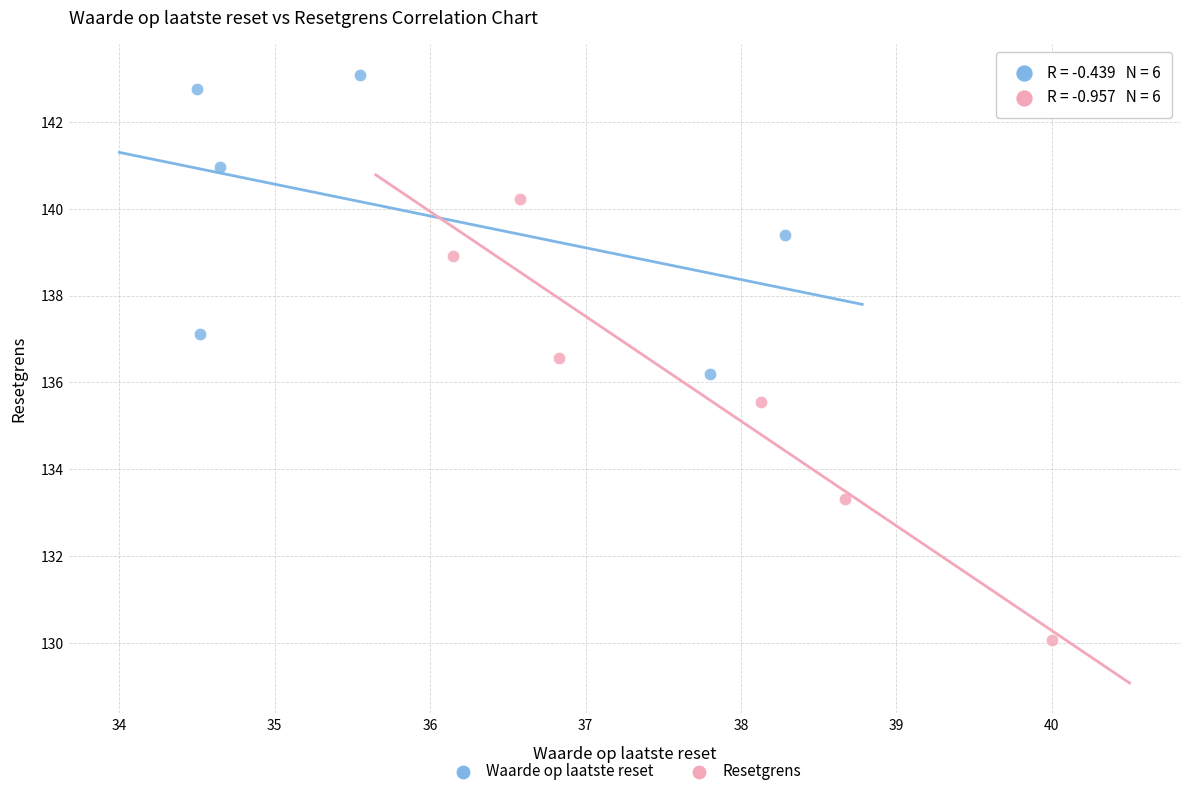

Which series reaches the maximum Y coordinate?

Waarde op laatste reset